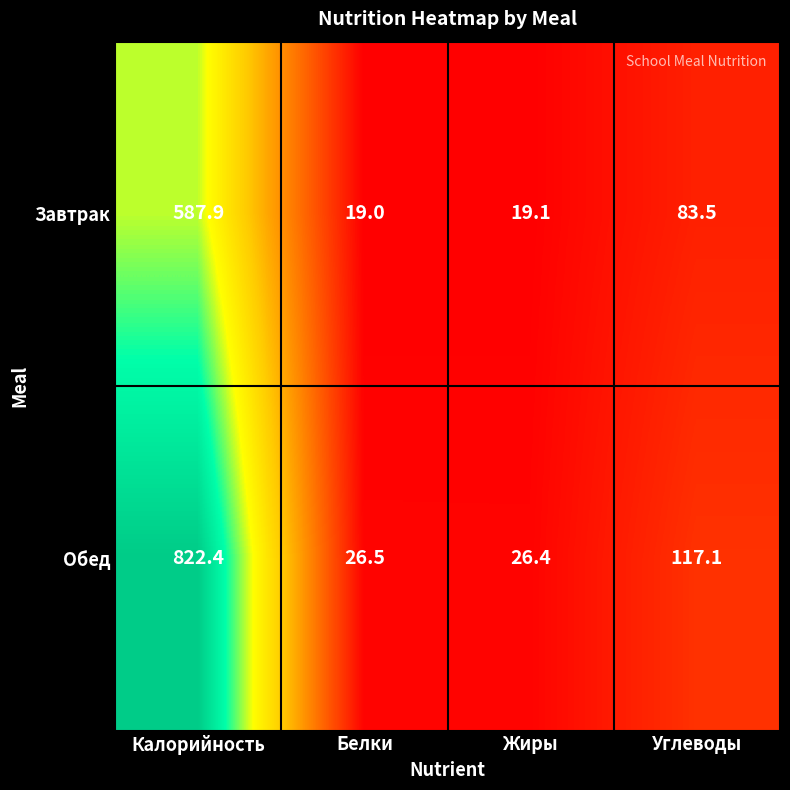

The Обед series shows 14.5 at Жиры. True or false?

False